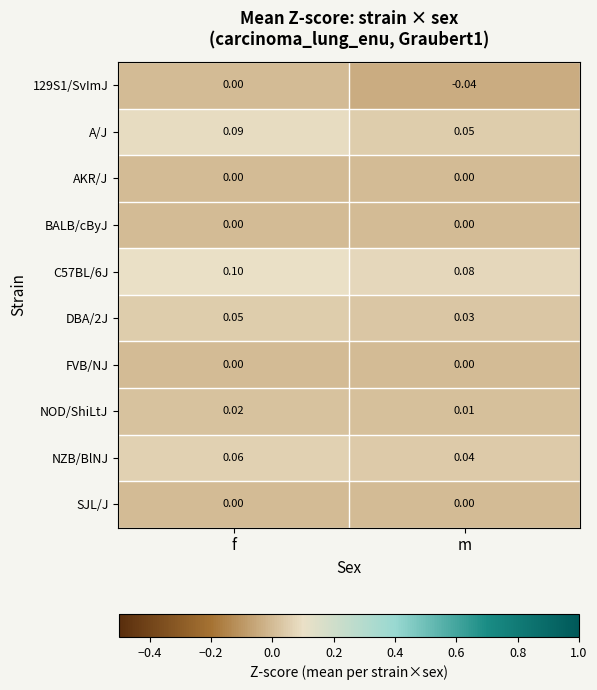

Which category has the lowest value across all series?

m